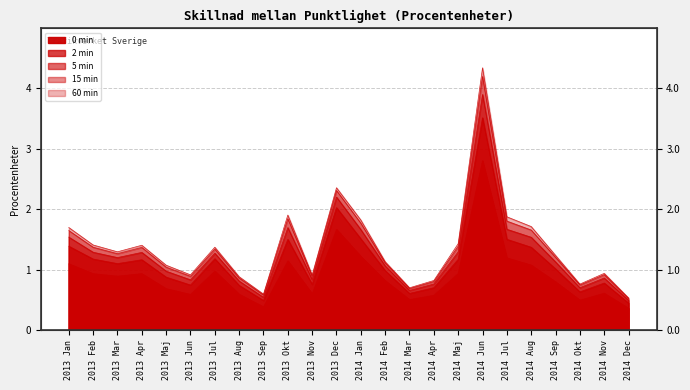

What is the minimum value shown in the chart?

0.4